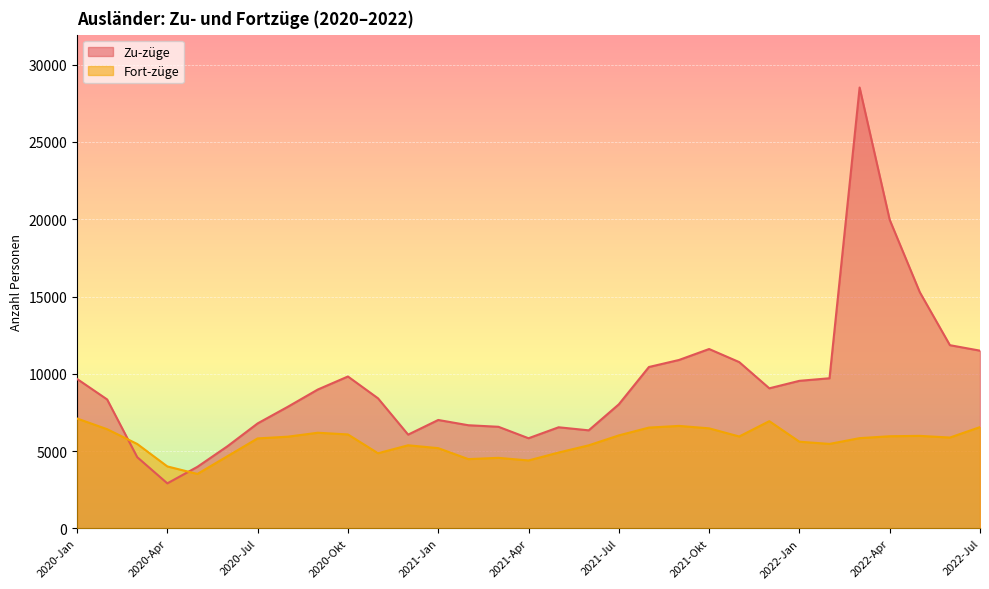

Is the value of Fort-züge at 2021-Jul greater than the value of Zu-züge at 2022-Mai?

No